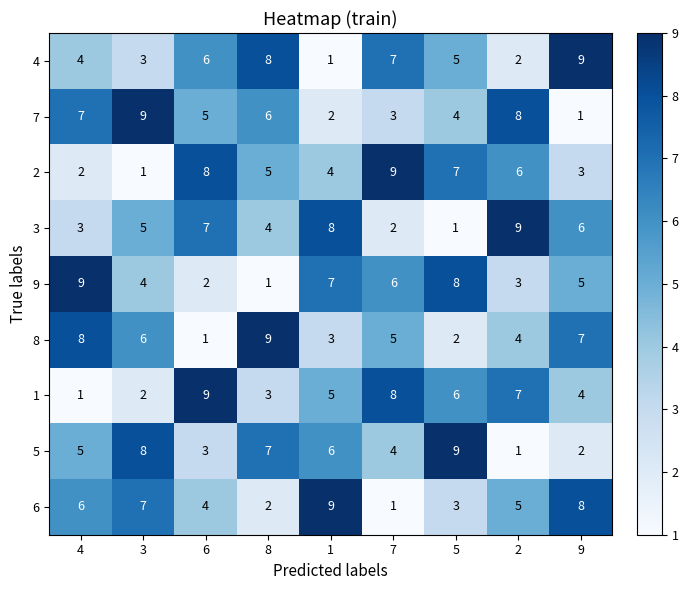

At which label does 7 reach its peak?

3